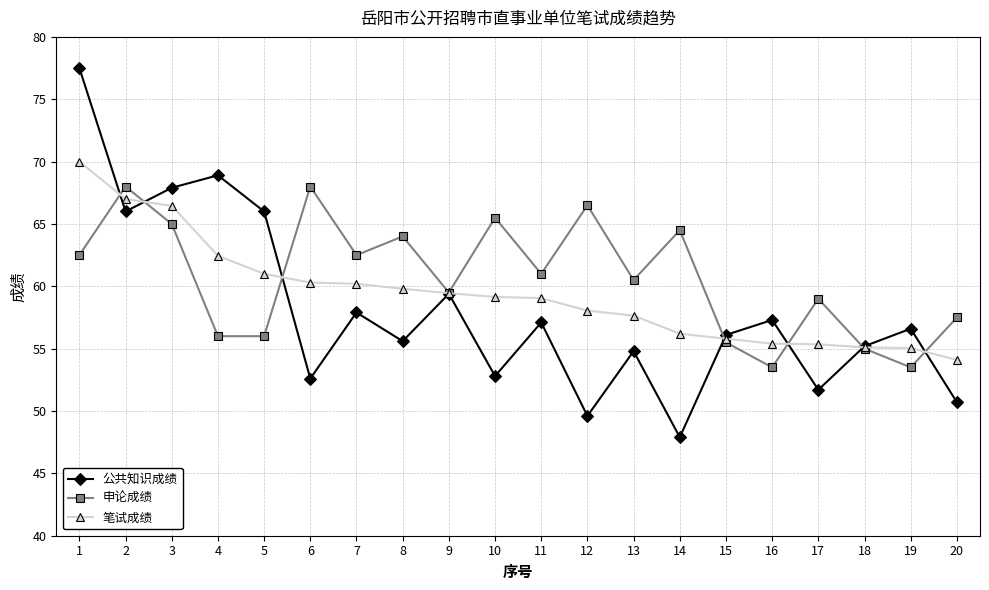

What is the sum of all 申论成绩 values?

1213.5